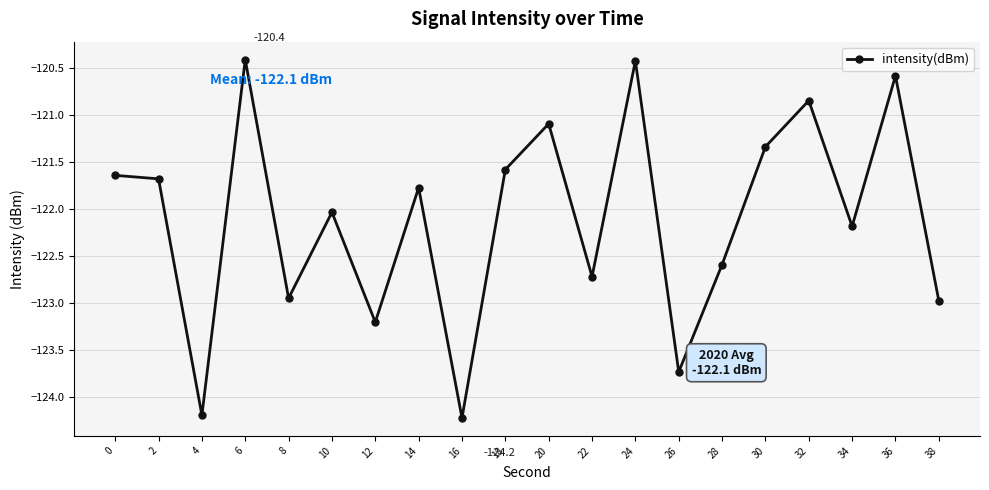

At which category does the data reach its first local valley?

4